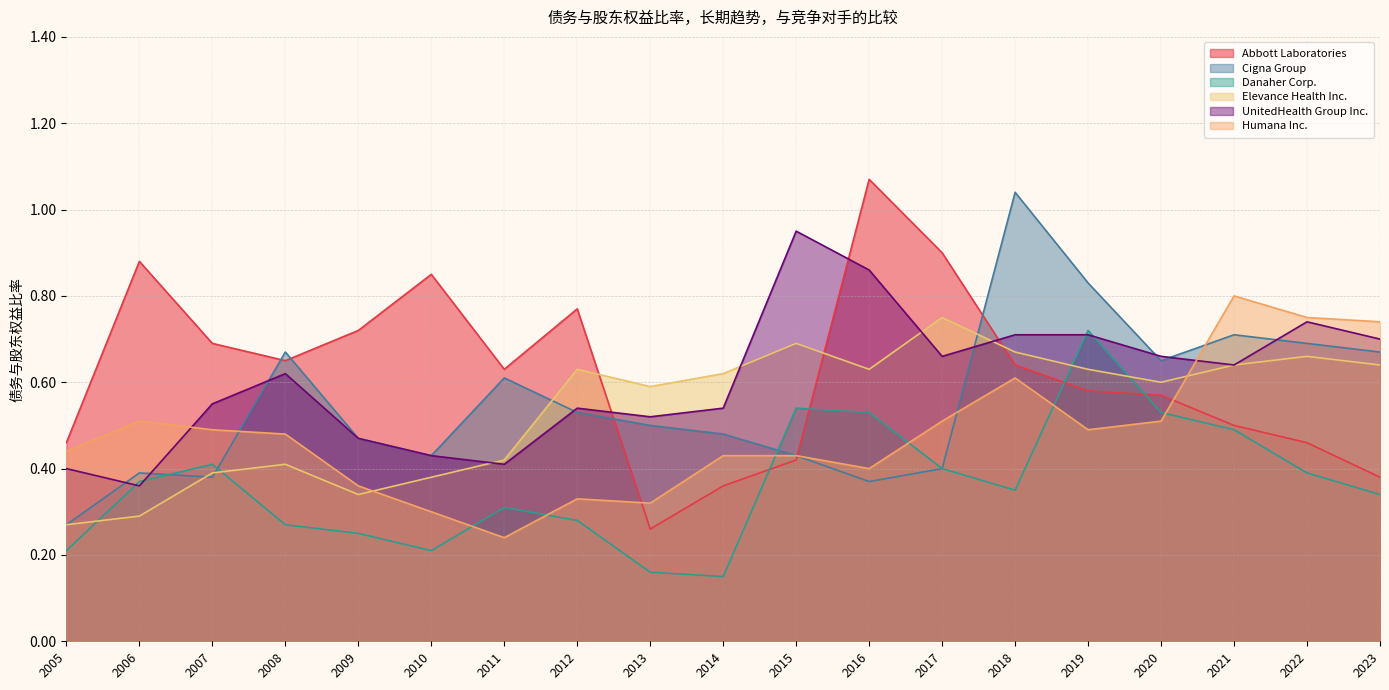

What value does the Humana Inc. series have at 2011?

0.2